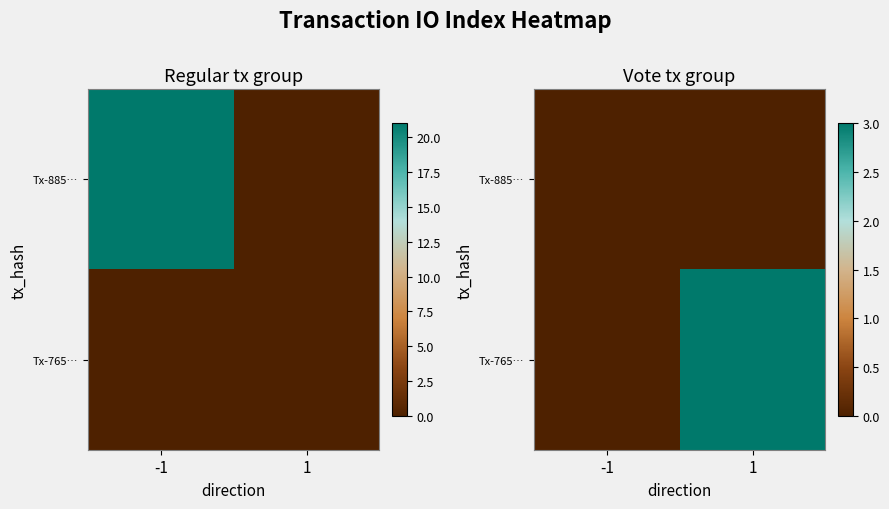

At which label does Tx-765… reach its peak?

1